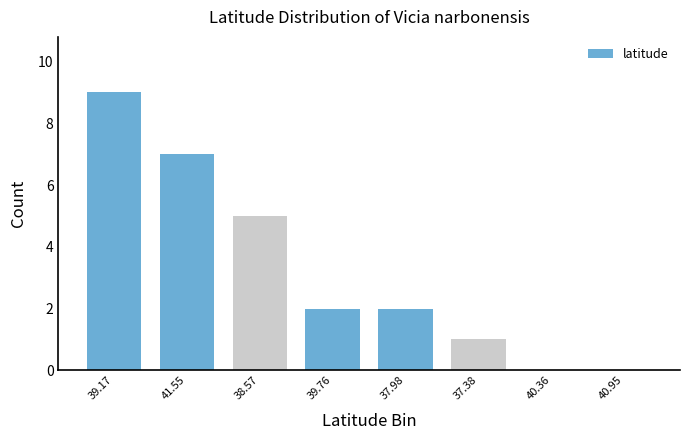

Reading right to left, transcribe all the data shown in this chart.

40.95=0	40.36=0	37.38=1	37.98=2	39.76=2	38.57=5	41.55=7	39.17=9